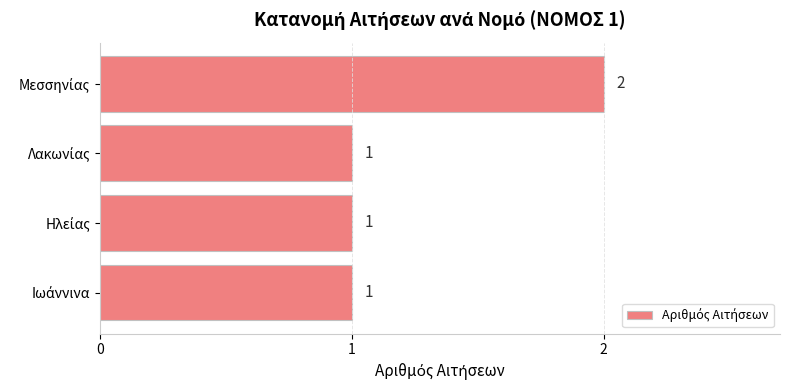

How many bars are there in total?

4